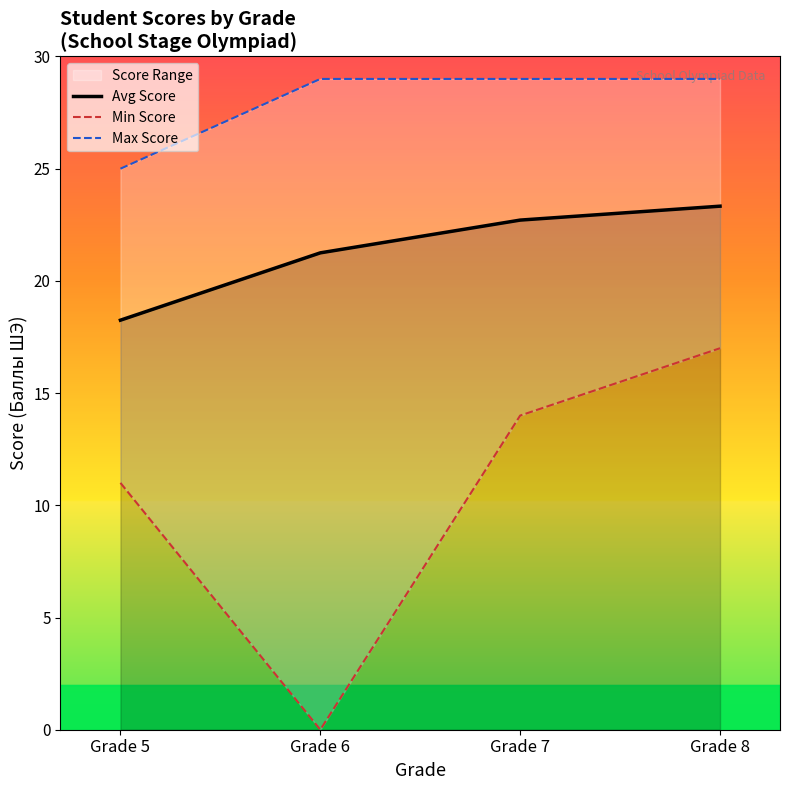

What is the value of the Avg Score point at the 3rd from the left?

22.7